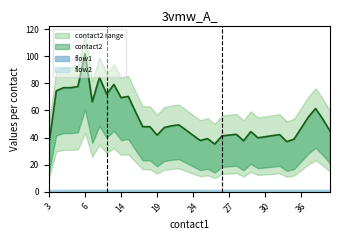

At 13, list the series in order from largest to smallest.

contact2, flow1, flow2